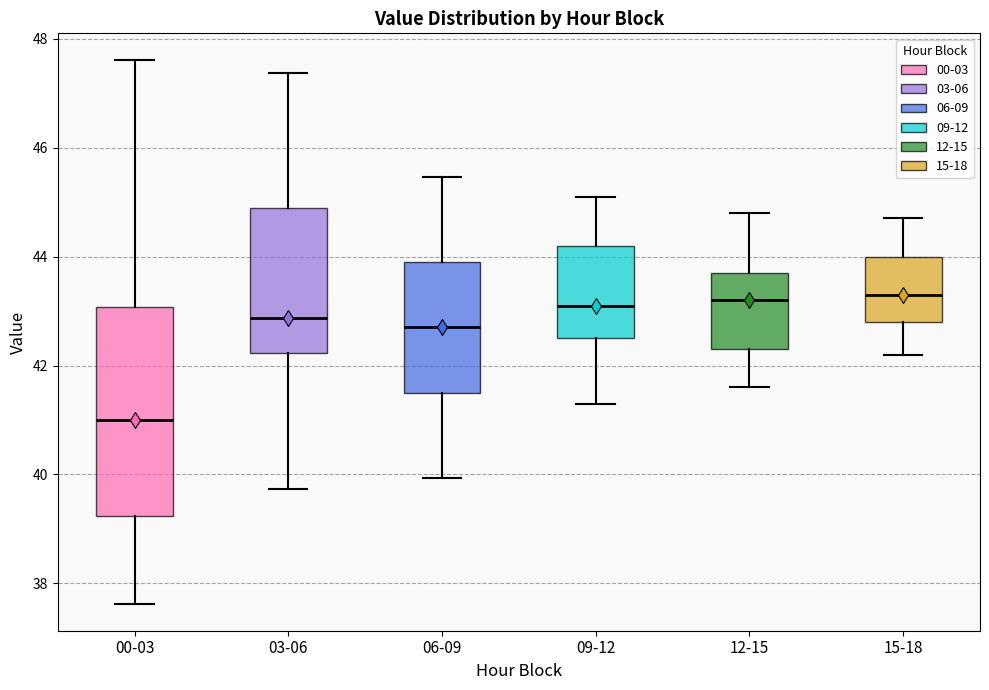

Reading left to right, read every box against the y-axis: the position of its median line, the range the box covers, and the ends of its whiskers. The values are not printed on the chart, so give them approximately, as read against the axis.

00-03: median 41.0, box 39.2 to 43.0, whiskers 37.6 to 47.6
03-06: median 42.8, box 42.2 to 45.0, whiskers 39.8 to 47.4
06-09: median 42.8, box 41.6 to 44.0, whiskers 40.0 to 45.4
09-12: median 43.2, box 42.6 to 44.2, whiskers 41.4 to 45.2
12-15: median 43.2, box 42.4 to 43.8, whiskers 41.6 to 44.8
15-18: median 43.4, box 42.8 to 44.0, whiskers 42.2 to 44.8